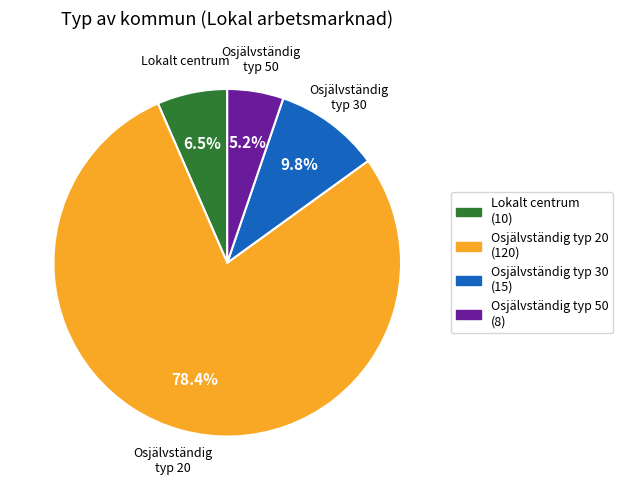

Is there a majority slice in this chart?

Yes